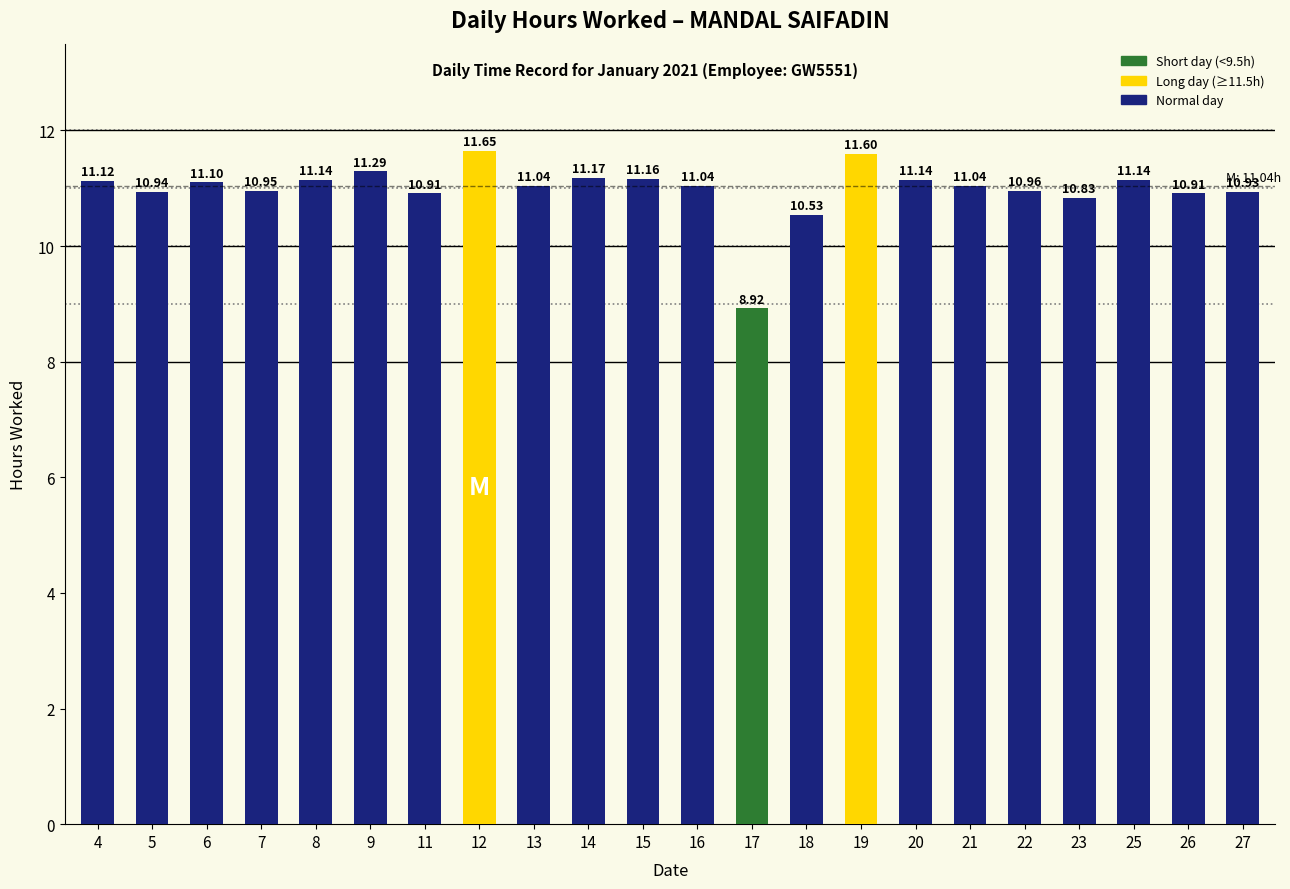

Are the bars grouped side by side (vs. stacked)?

No